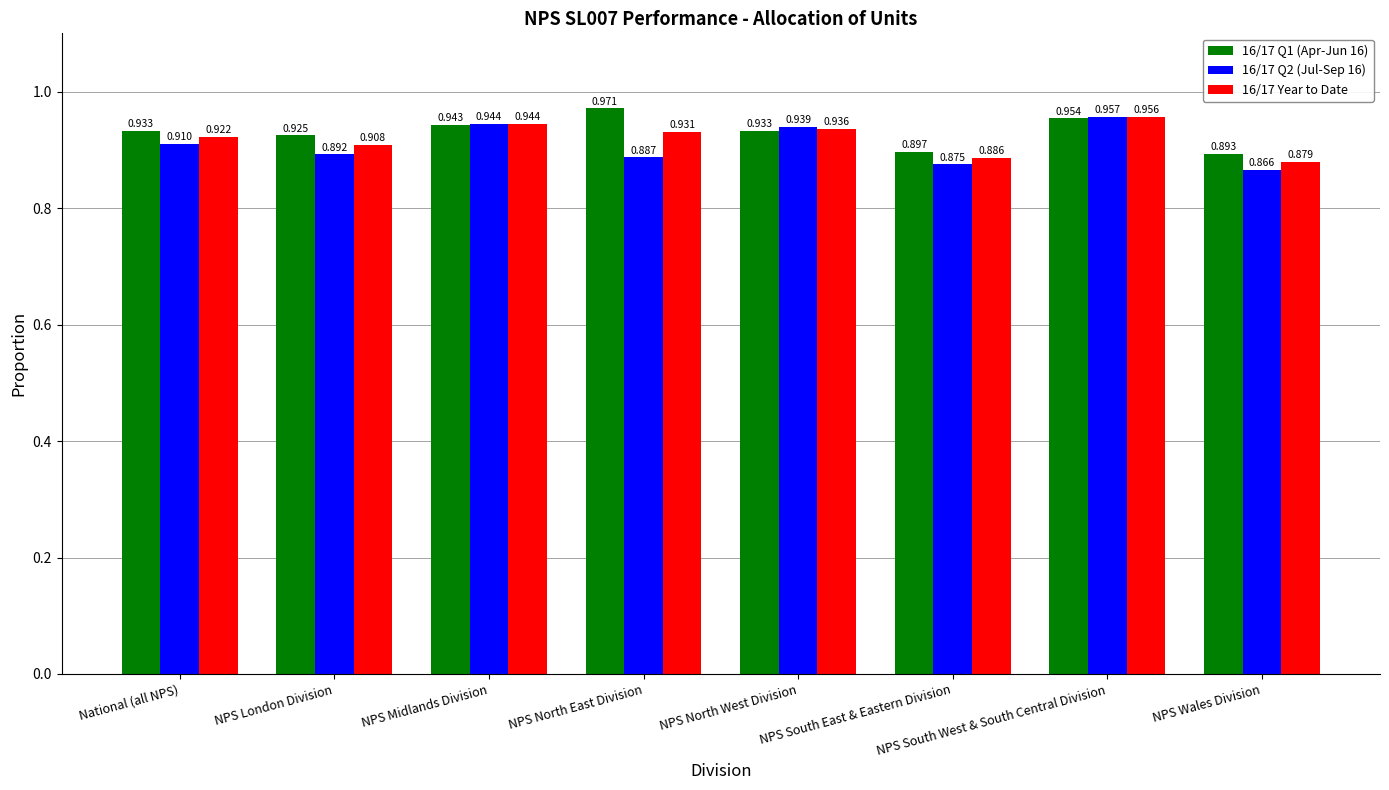

At which label is 16/17 Q1 (Apr-Jun 16) closest to 0?

NPS Wales Division